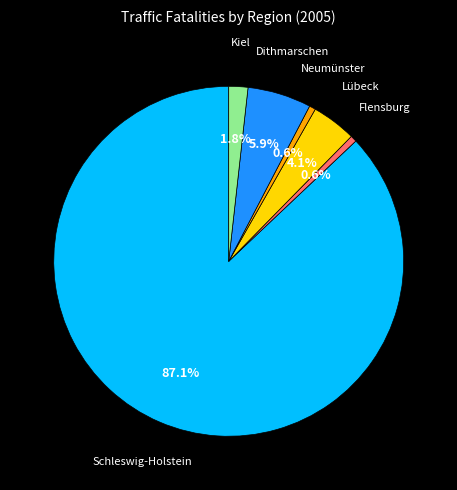

What is the largest slice in the pie chart?

Schleswig-Holstein